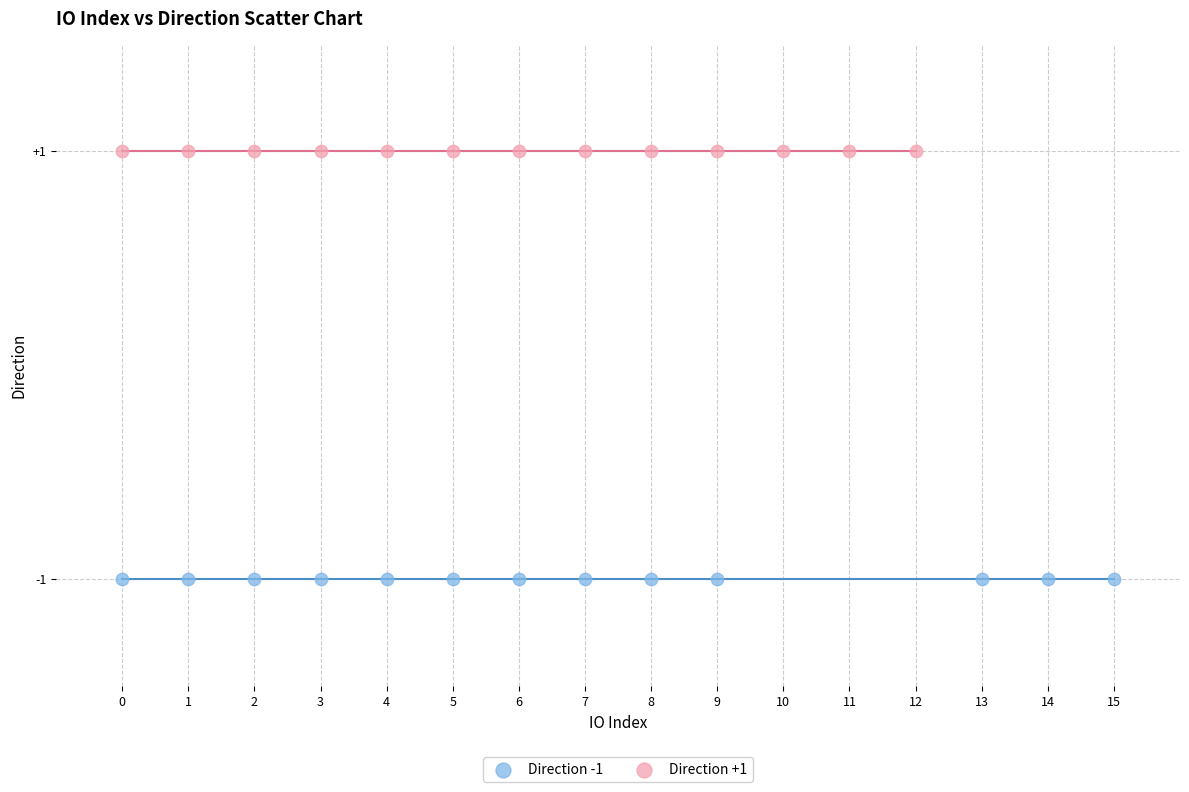

Which series contains the lowest Y value?

Direction -1